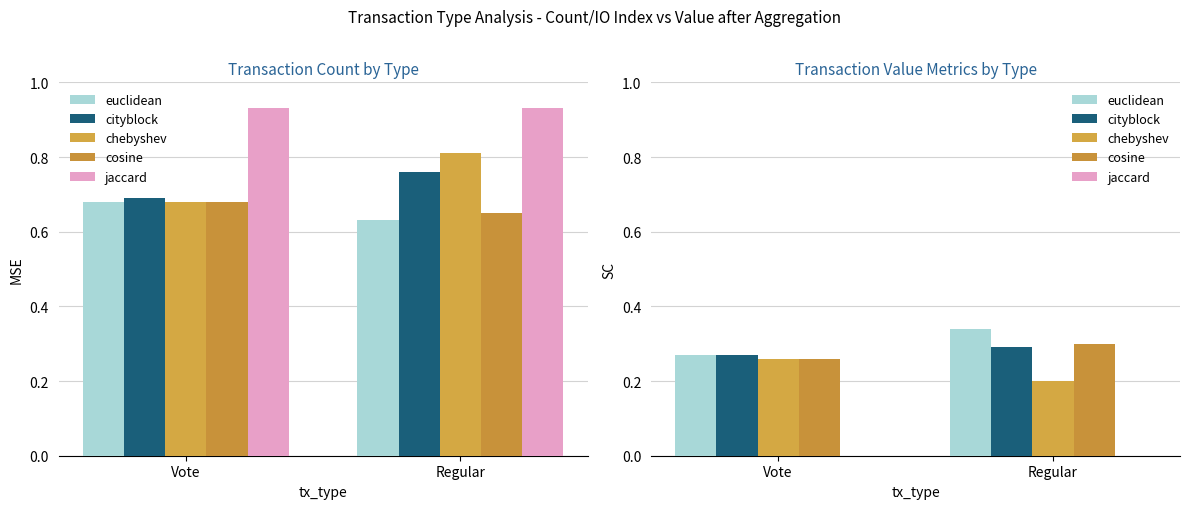

What is the difference between the chebyshev values at Regular and Vote?

0.1